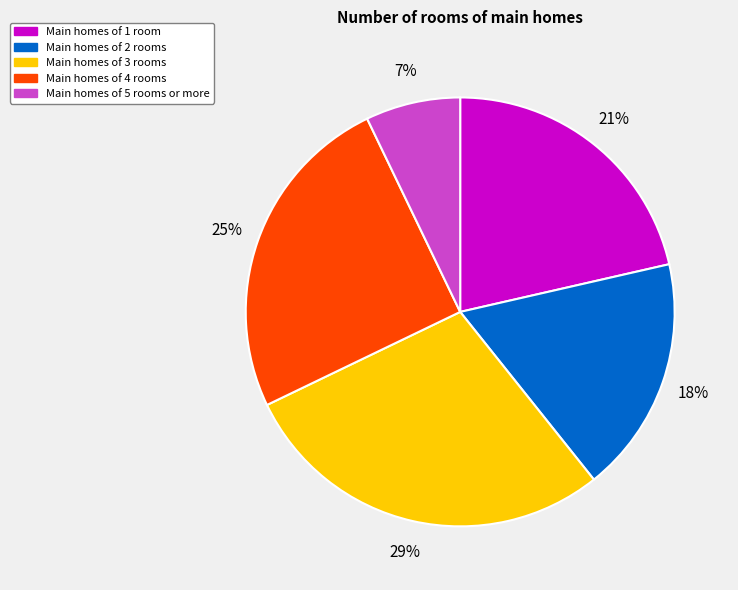

To the nearest percent, what is the average slice percentage?

20%